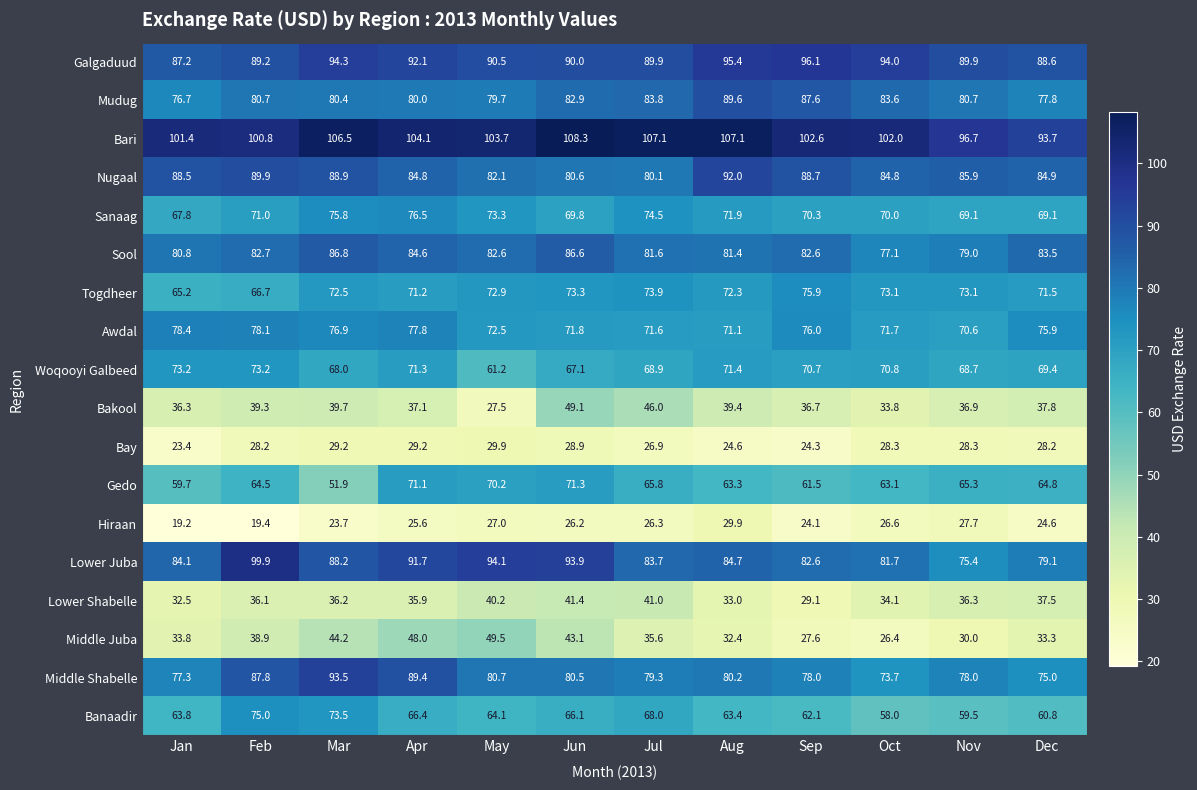

The Bari series shows 102.0 at Oct. True or false?

True